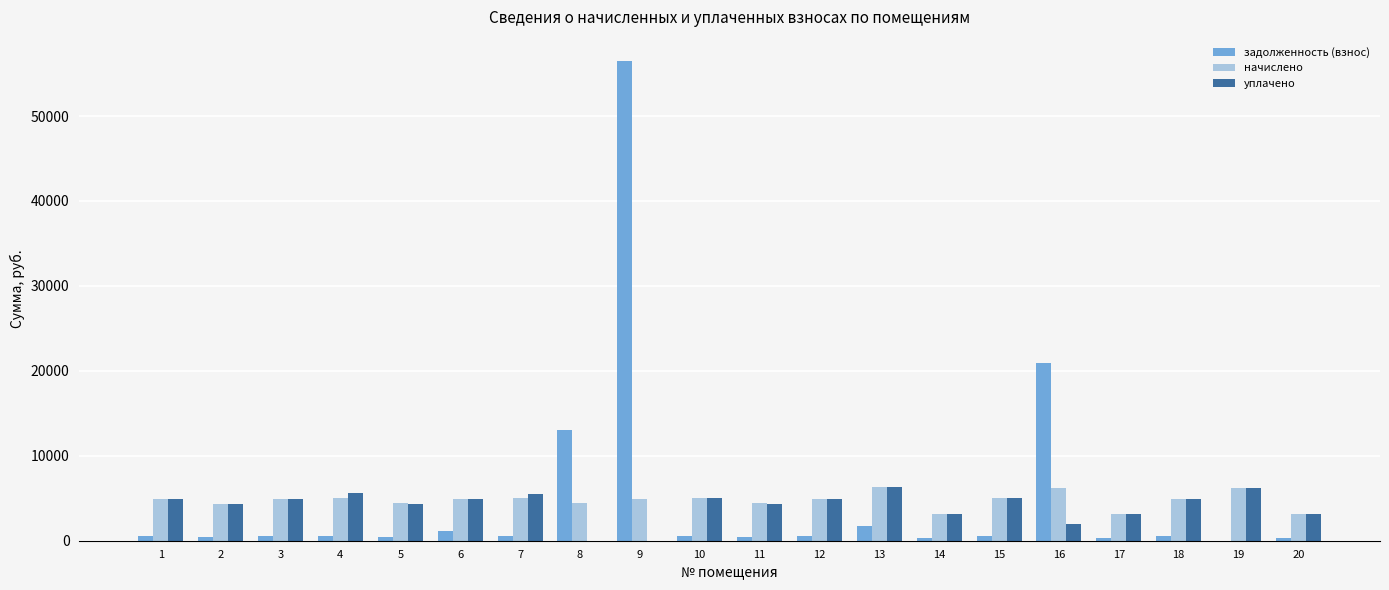

At which category is the sum across all series the highest?

9